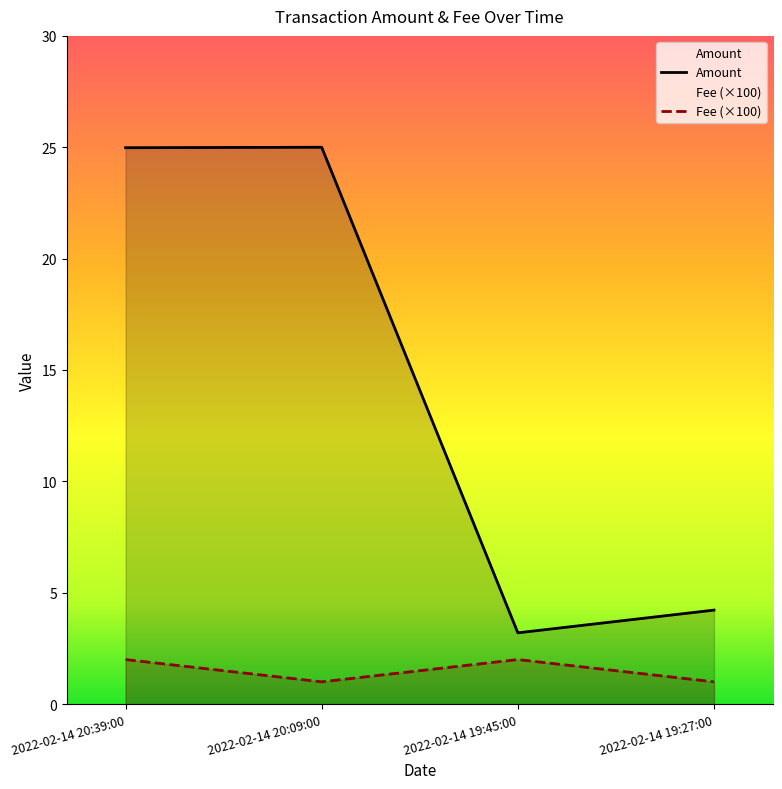

What position from the right is 2022-02-14 20:39:00?

4